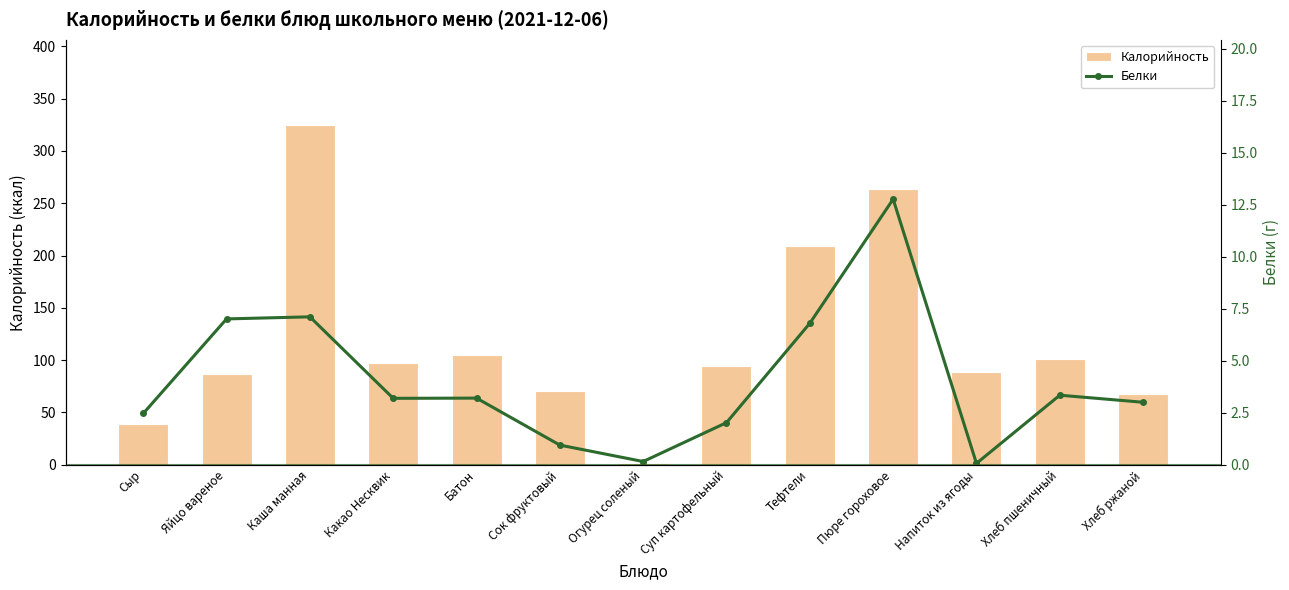

How many data points in Калорийность are less than 94?

6